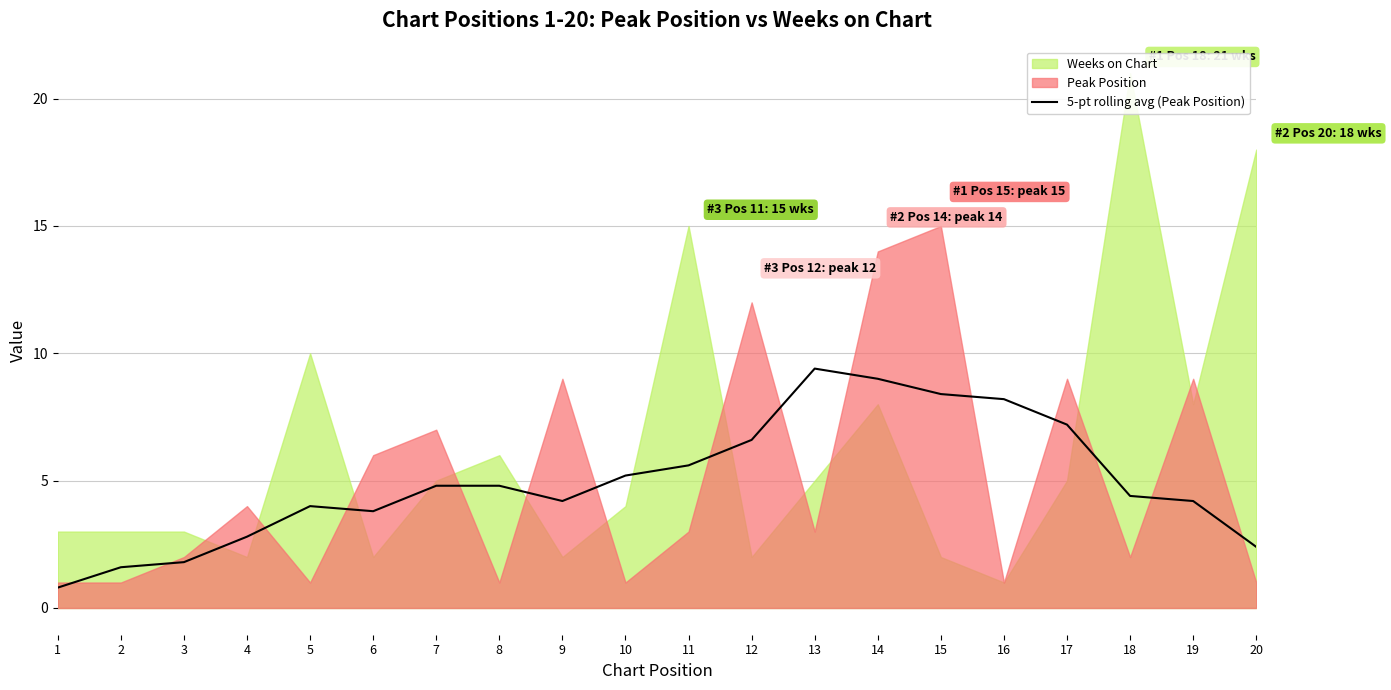

How many categories are shown in the chart?

20